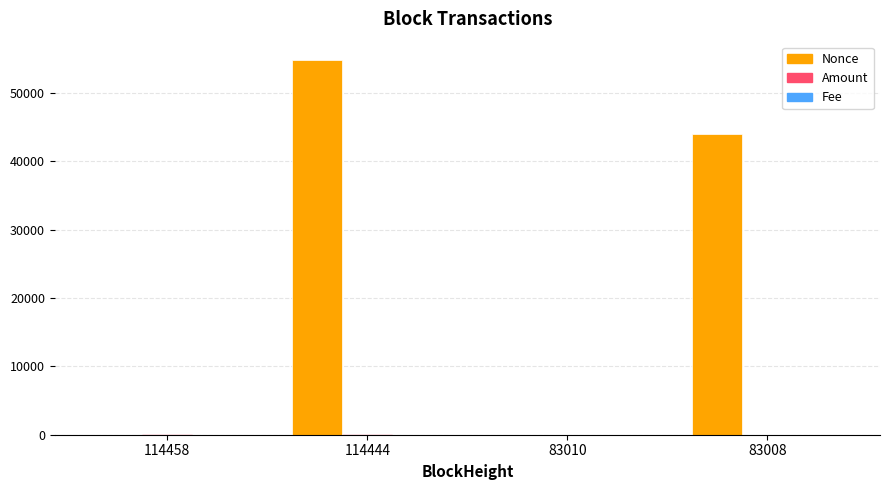

How many groups of bars are there?

4